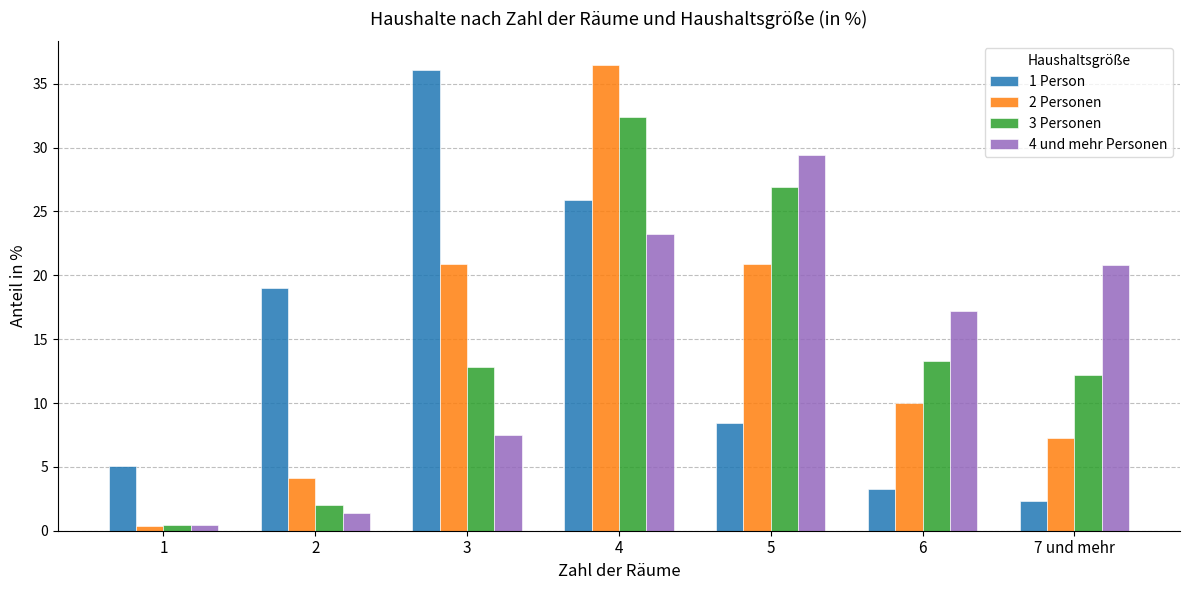

Which series changed the most between 2 and 5?

4 und mehr Personen